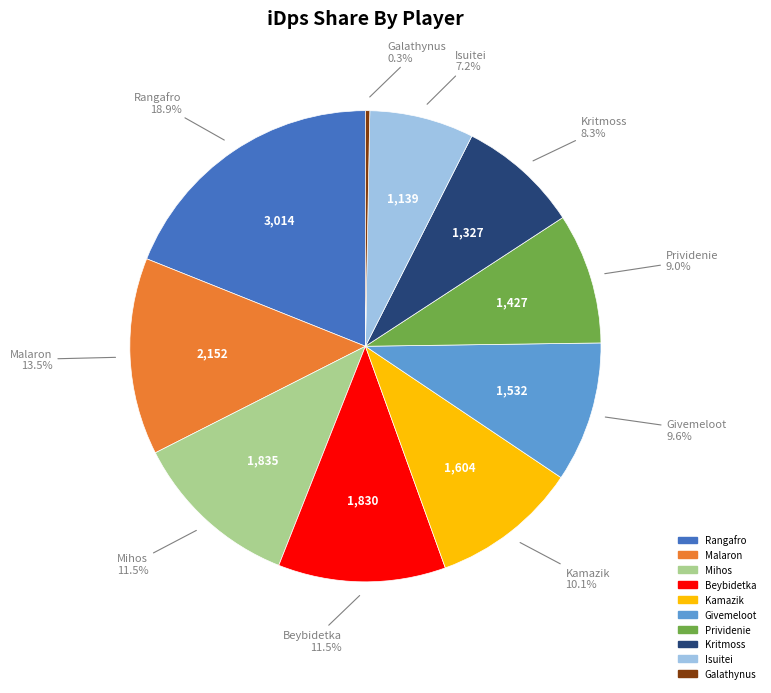

Do Kamazik and Beybidetka together represent more than half of the pie?

No